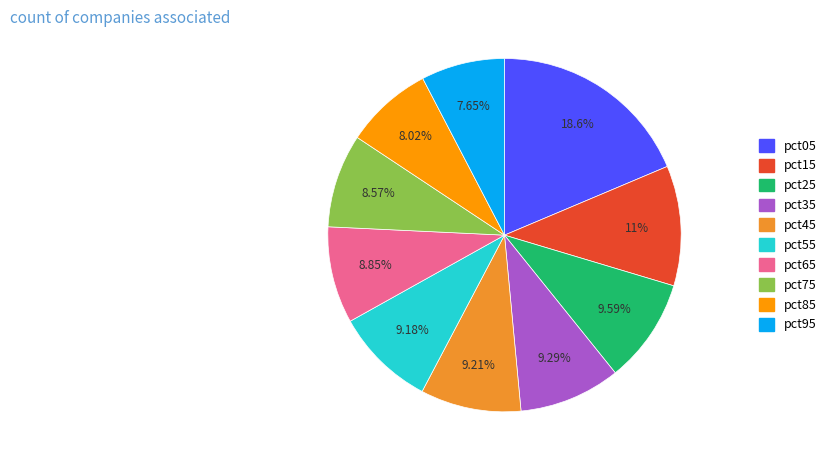

How many slices are in this pie chart?

10